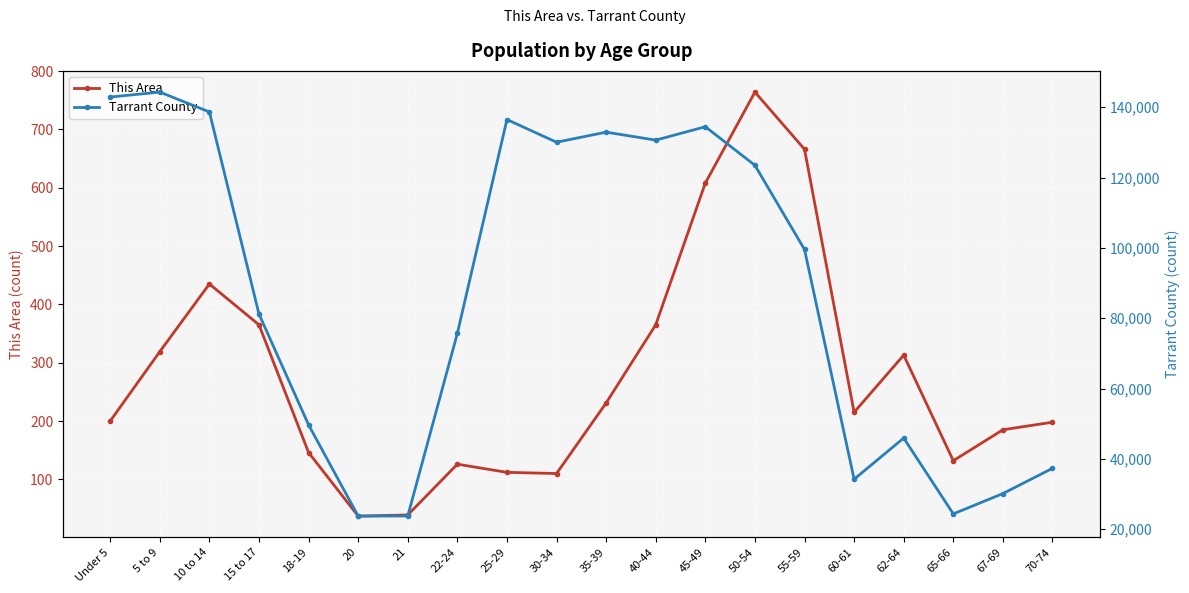

Where does the This Area series first go above 215?

5 to 9